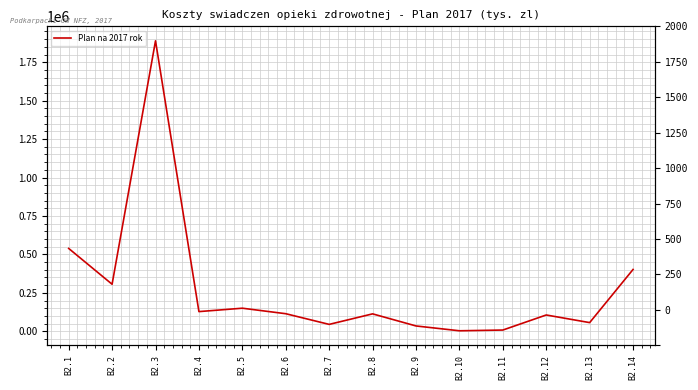

List the labels in order of value, smallest first.

B2.10, B2.11, B2.9, B2.7, B2.13, B2.12, B2.8, B2.6, B2.4, B2.5, B2.2, B2.14, B2.1, B2.3